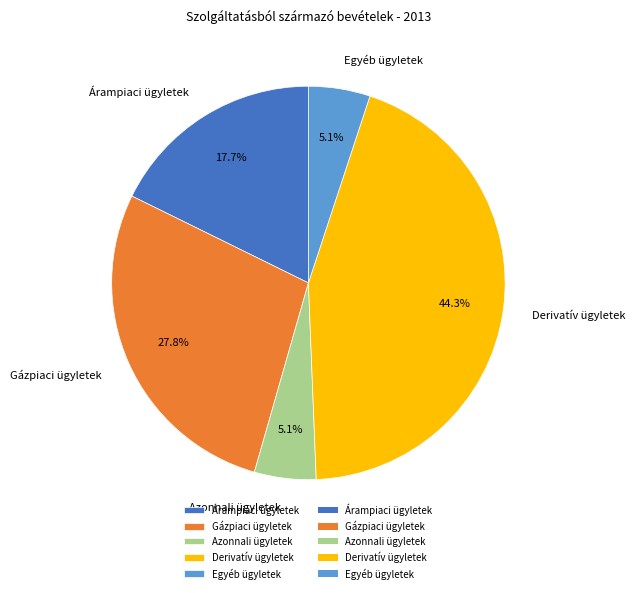

Which category has the biggest portion of the pie?

Derivatív ügyletek